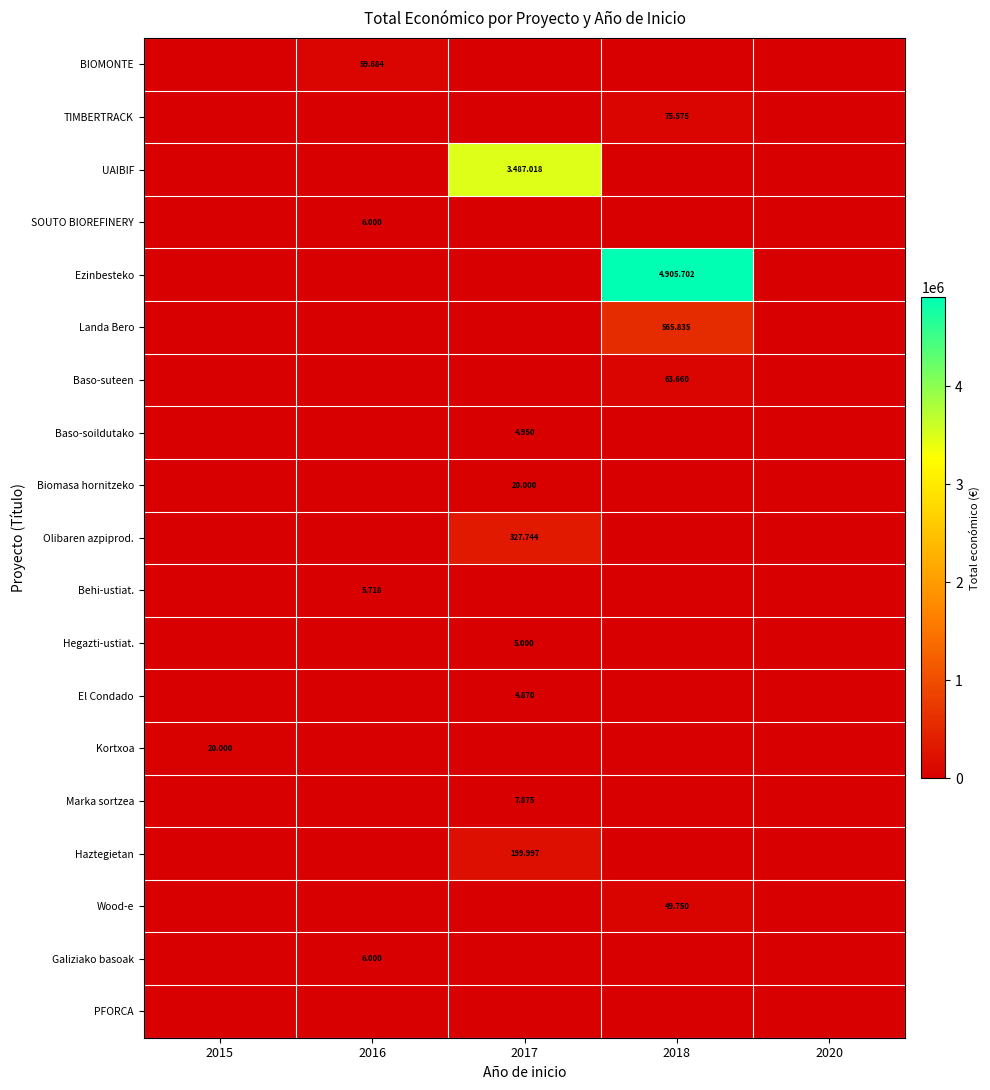

The value of Landa Bero at 2017 is 0. True or false?

True